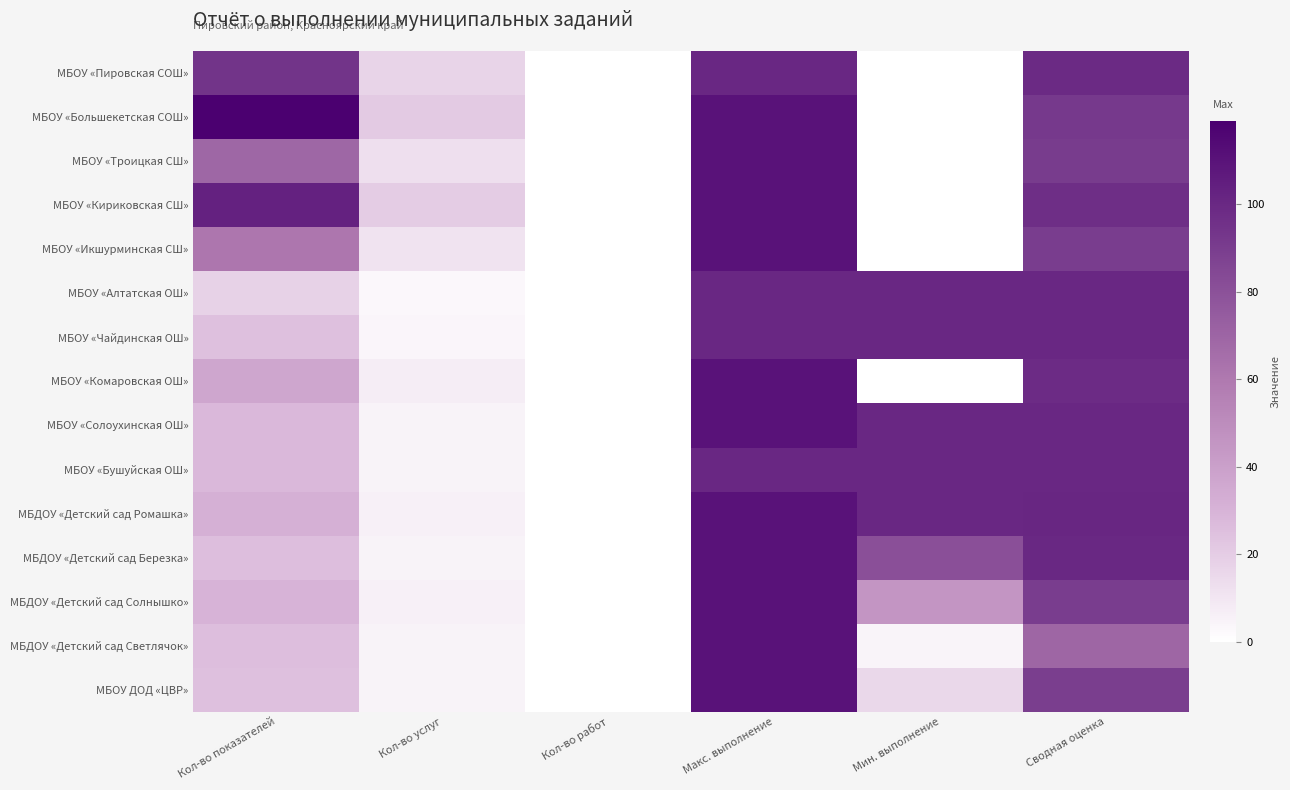

Between Кол-во показателей and Кол-во работ, which series saw the biggest shift?

МБОУ «Большекетская СОШ»